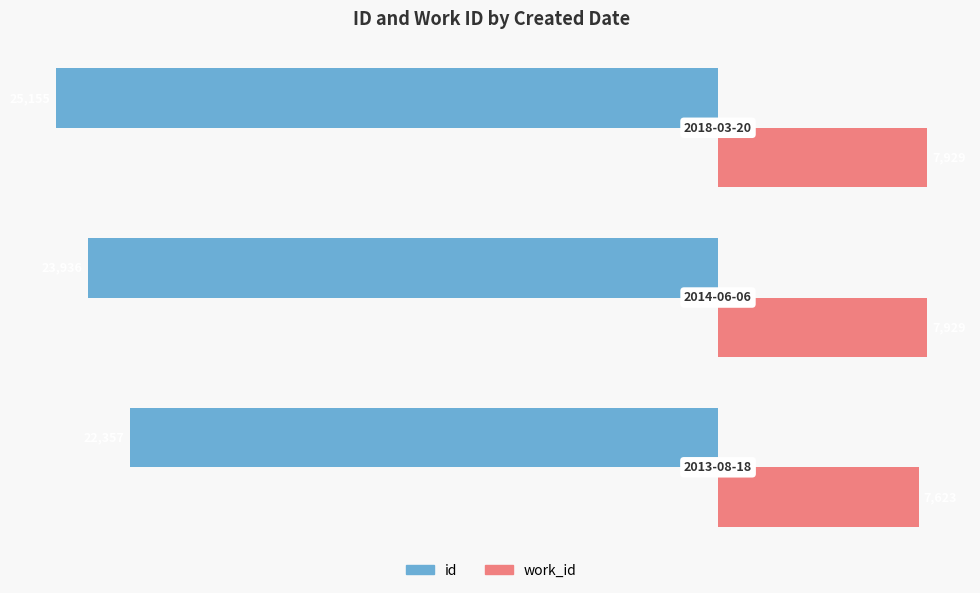

List the series in order of their peak value, highest first.

work_id, id